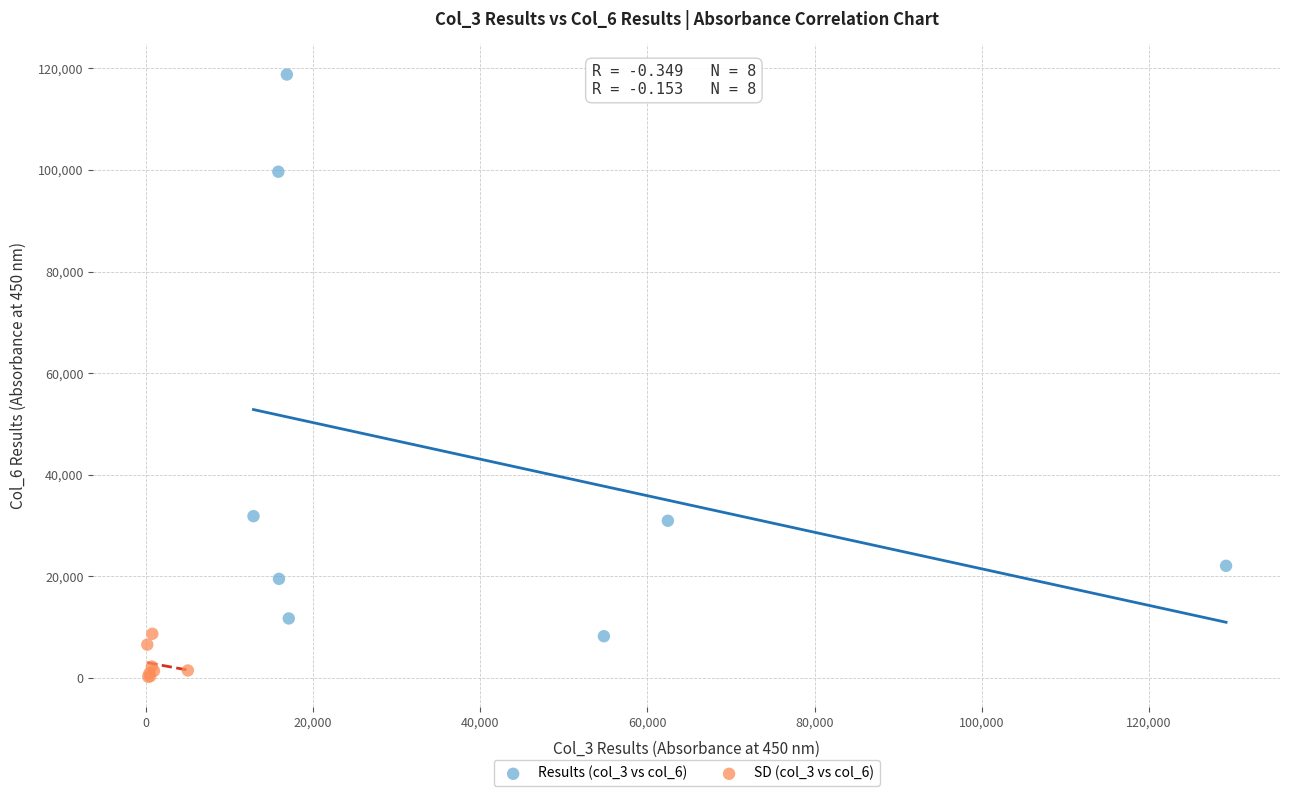

Which series contains the lowest Y value?

SD (col_3 vs col_6)